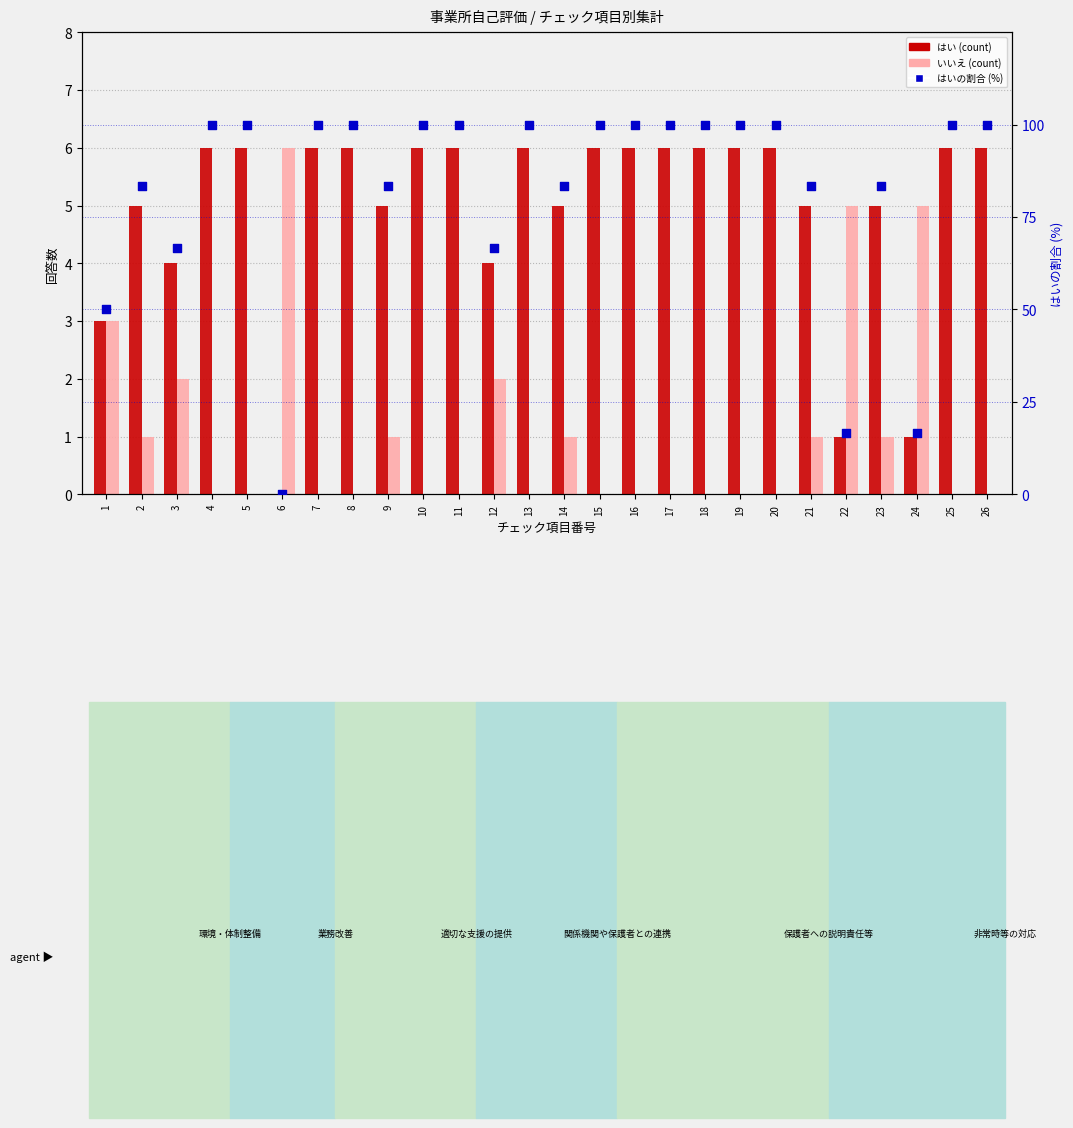

Which series has the largest total across all categories?

はいの割合 (%)